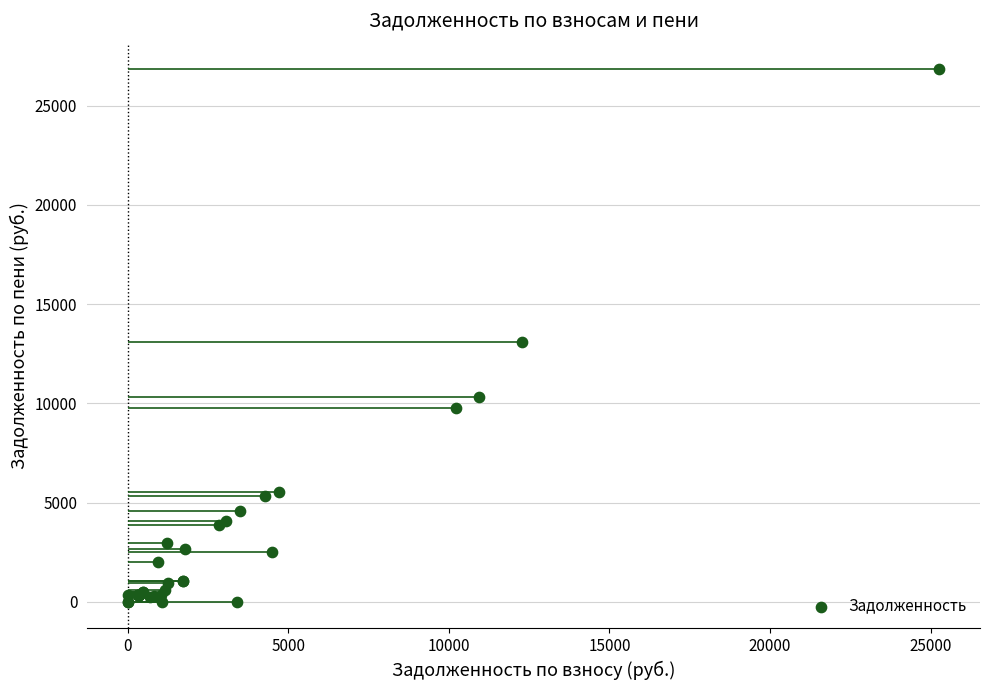

What Y value in the scatter plot is closest to 13412?

13091.4